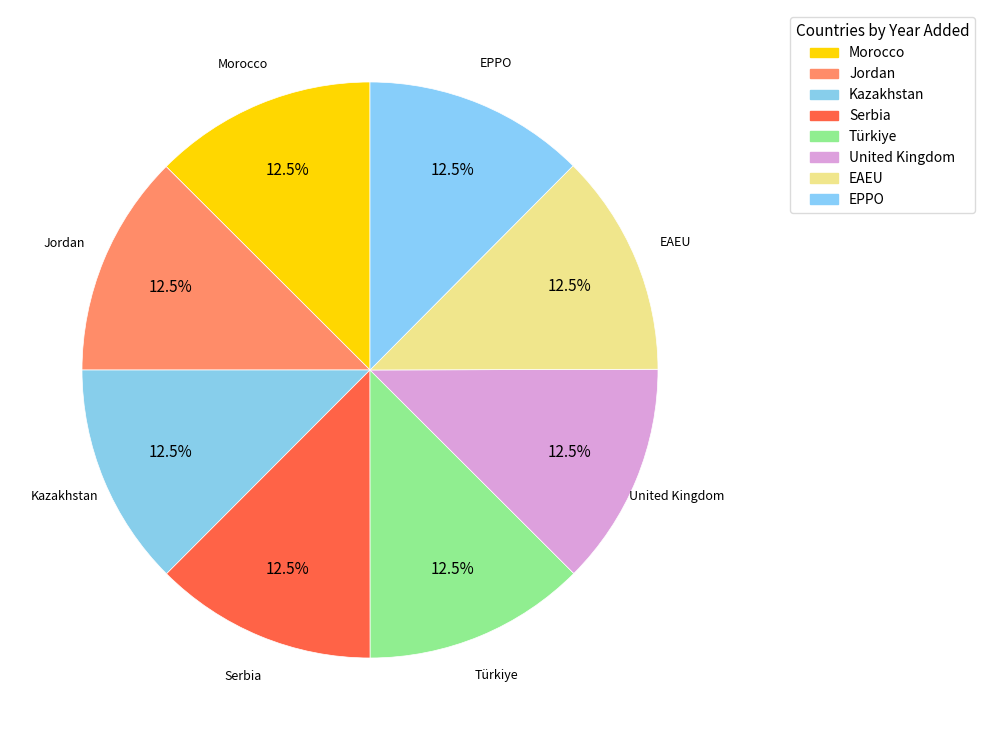

Does any single category account for the majority?

No